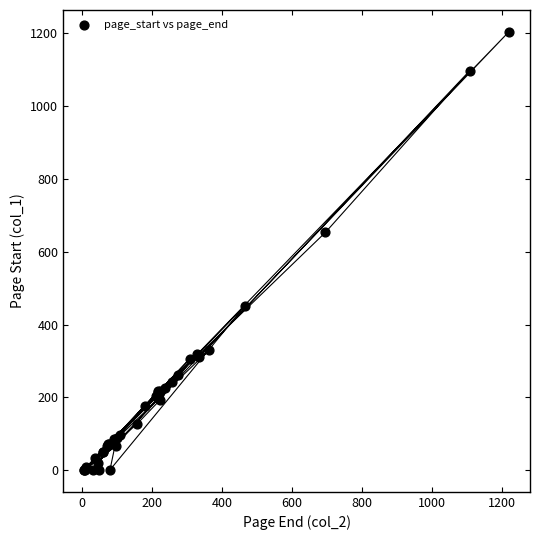

What Y value in the scatter plot is closest to 602?

653